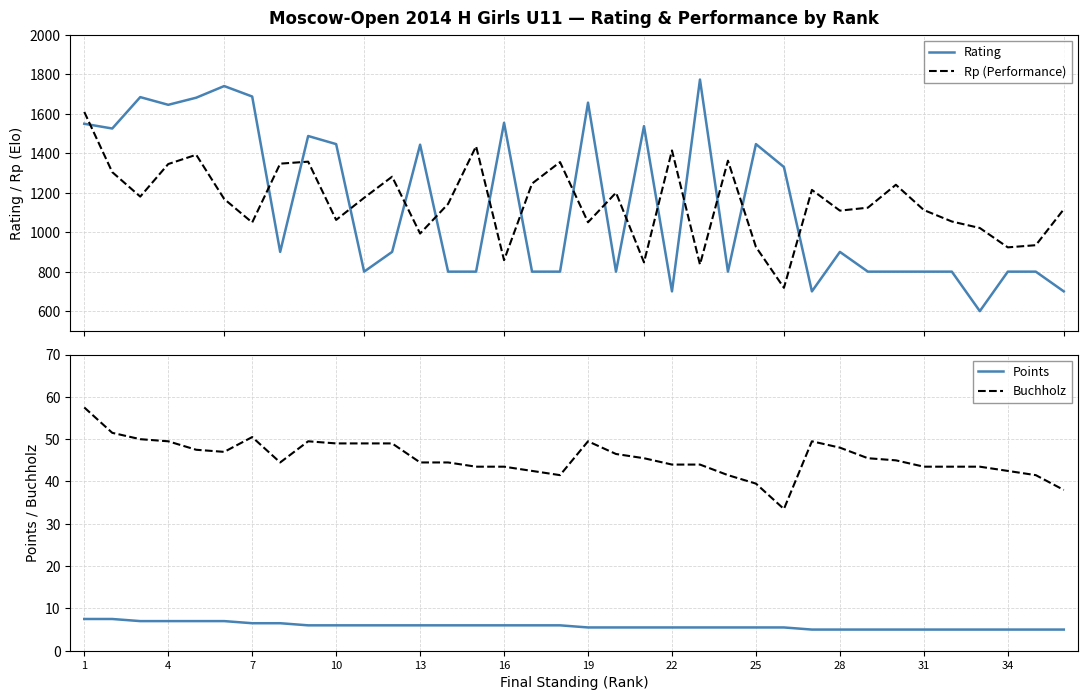

What is the maximum value for Rating?

1773